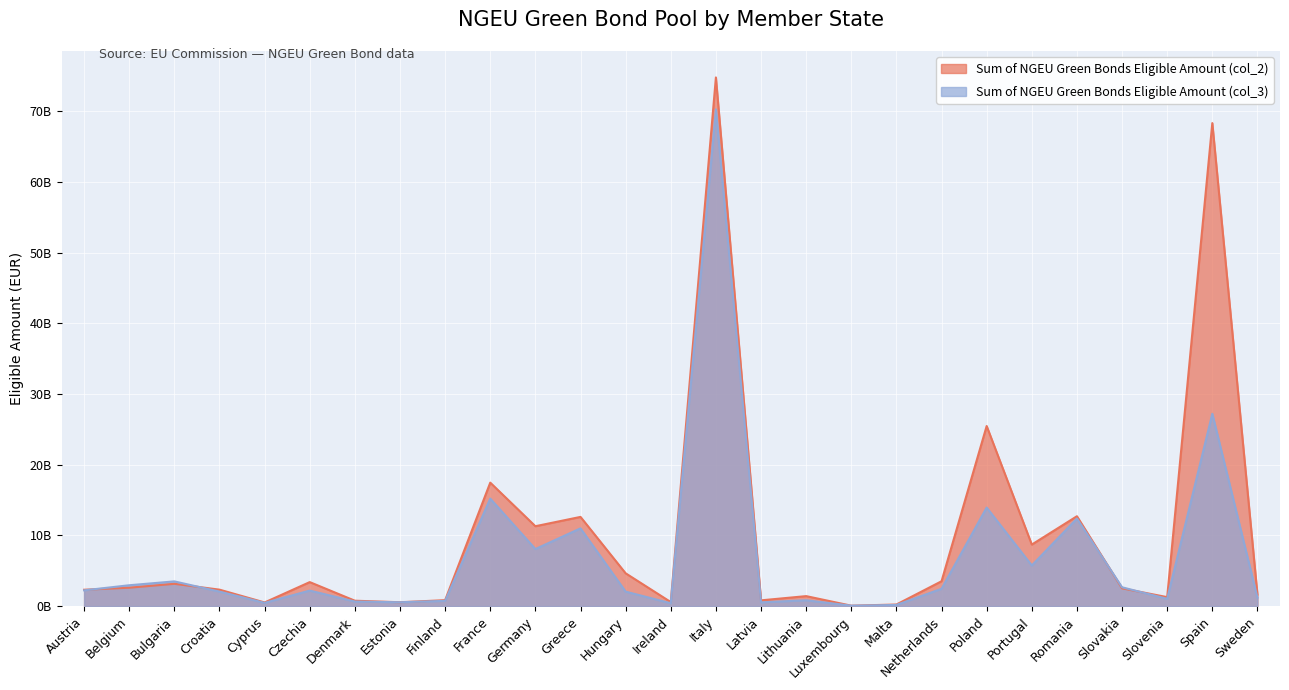

What is the sum of all Sum of NGEU Green Bonds Eligible Amount (col_3) values?

190606131853